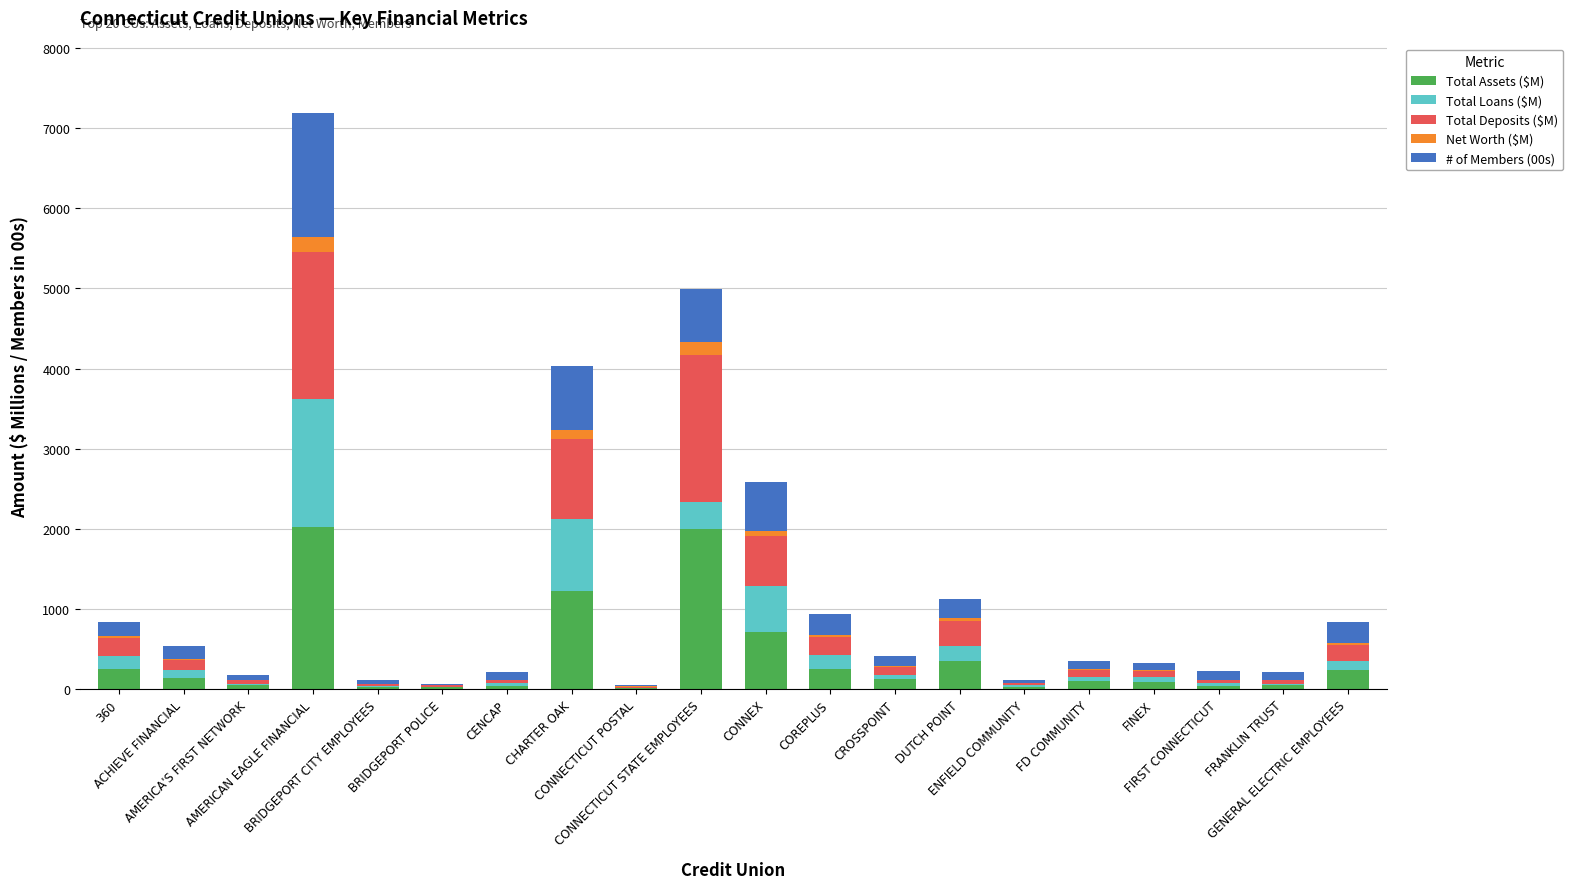

What are all the series names shown in the legend?

Total Assets ($M), Total Loans ($M), Total Deposits ($M), Net Worth ($M), # of Members (00s)